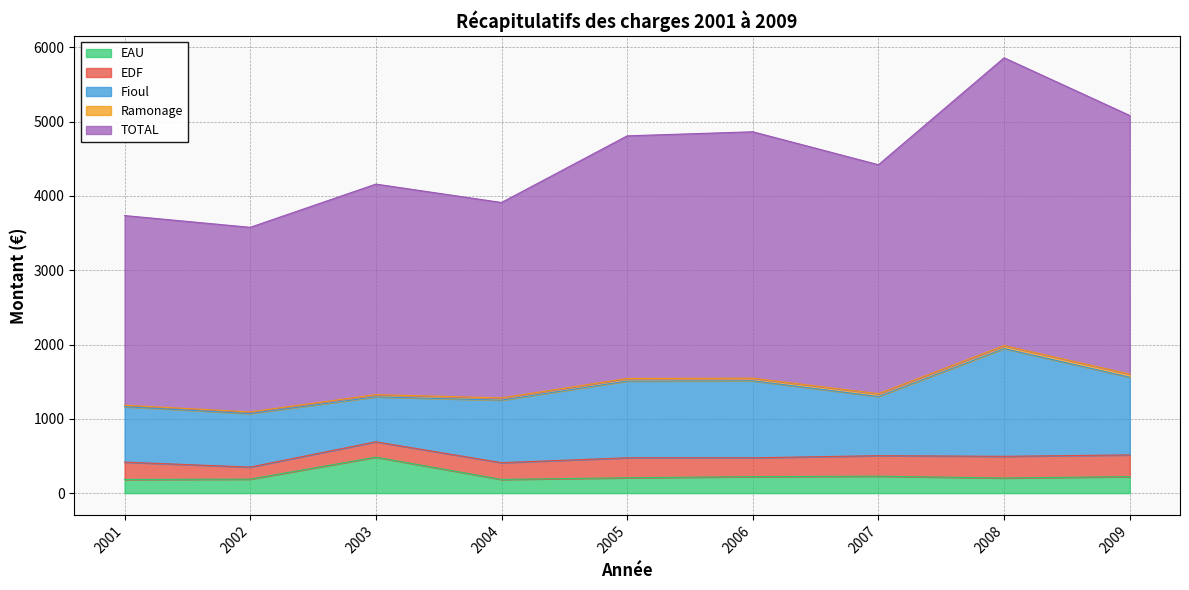

Is it true that TOTAL equals 3081.4 at 2007?

True